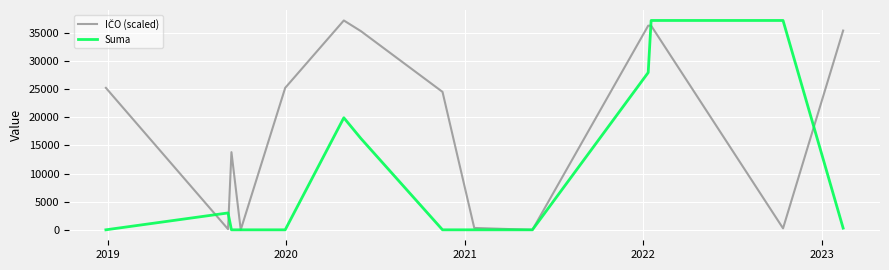

How many data points in IČO (scaled) are less than 24522?

7